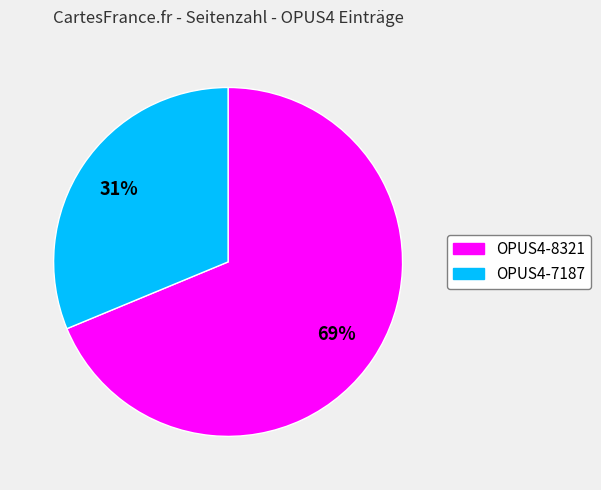

Which slice represents more than half of the pie?

OPUS4-8321